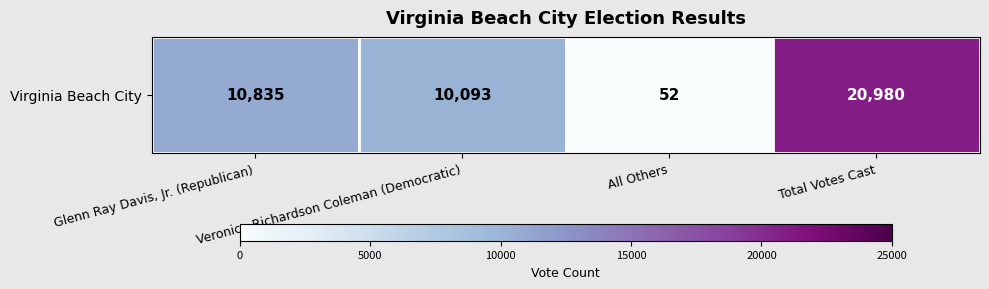

Reading left to right, what are all the values shown in this chart?

Glenn Ray Davis, Jr. (Republican)=10835	Veronica Richardson Coleman (Democratic)=10093	All Others=52	Total Votes Cast=20980